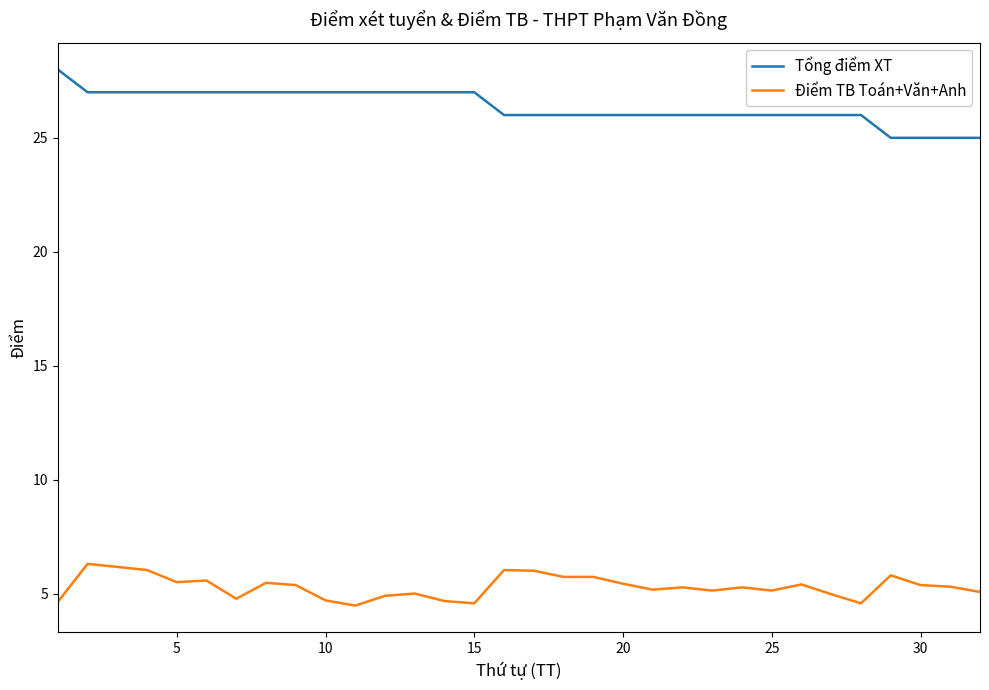

How many lines are shown in the chart?

2